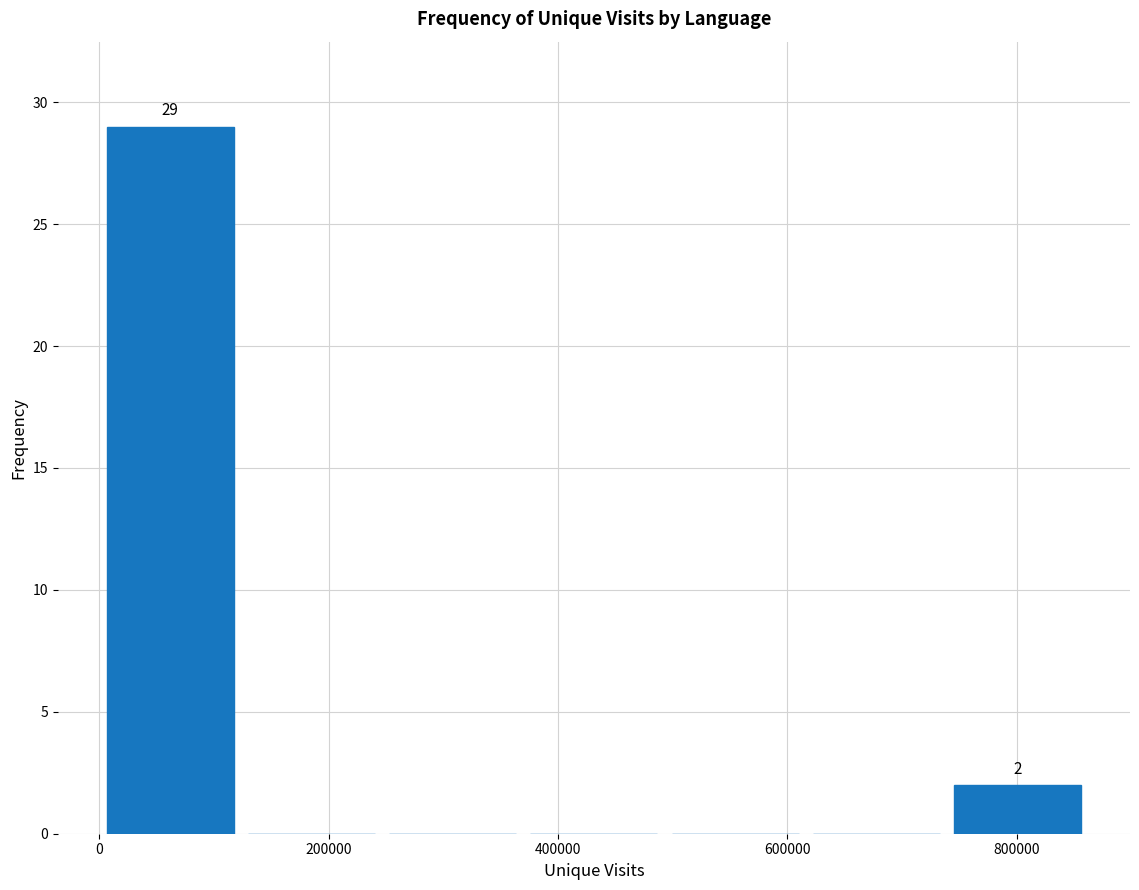

Which range on the x-axis has the tallest bar?

0 to 120000